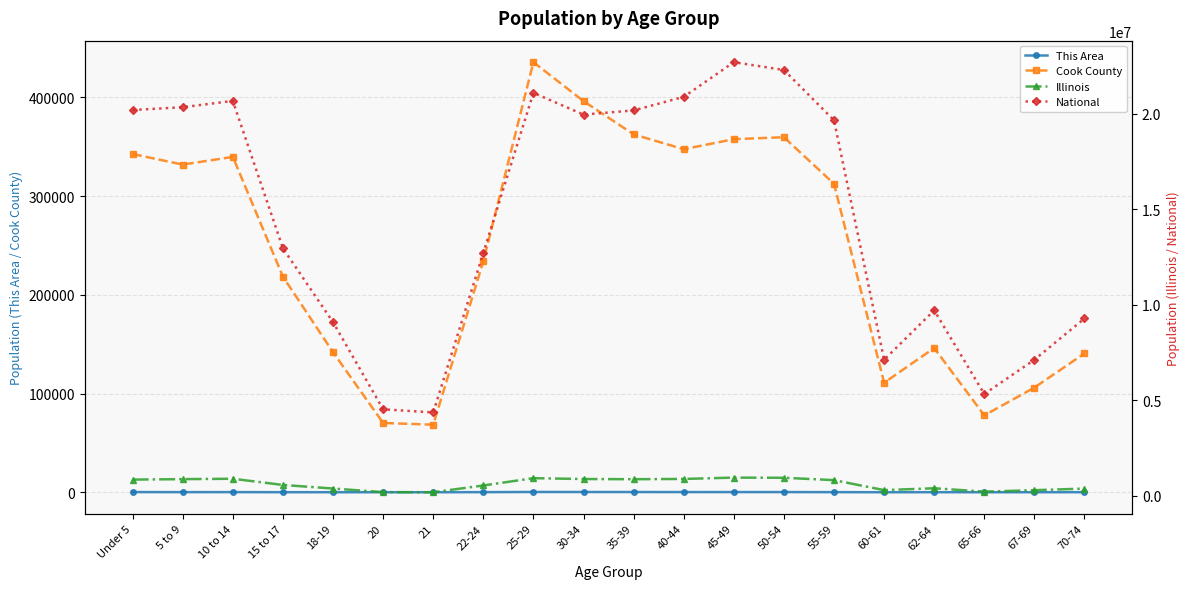

Between 18-19 and 21, which series saw the biggest shift?

National